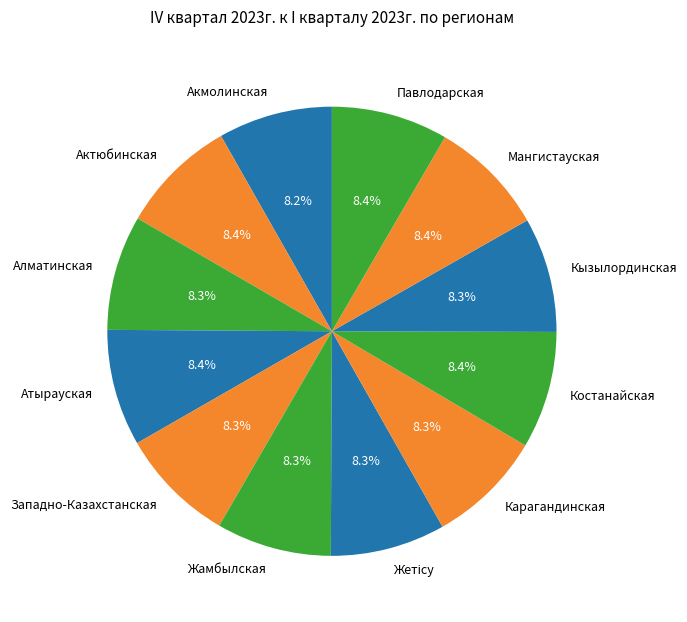

What percentage is NOT represented by Акмолинская?

91.8%